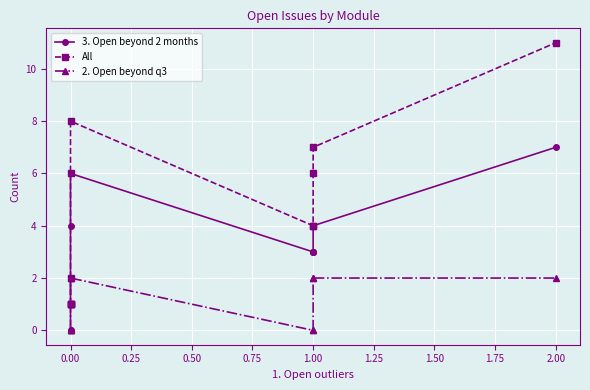

Between 0.00 and 0.25, which series saw the biggest shift?

3. Open beyond 2 months